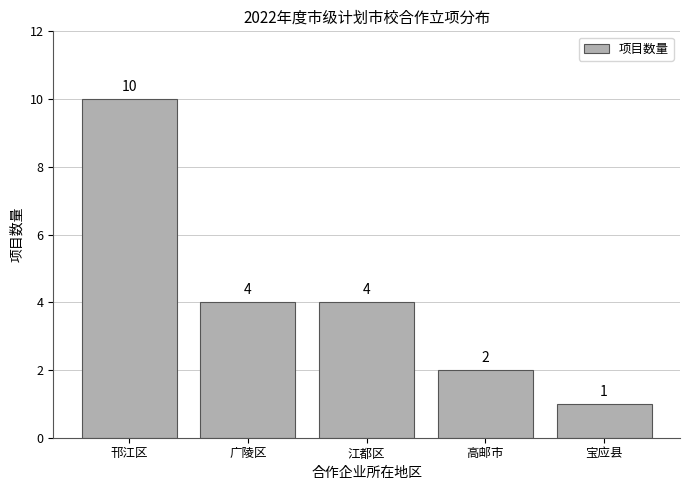

What is the sum of all values?

21